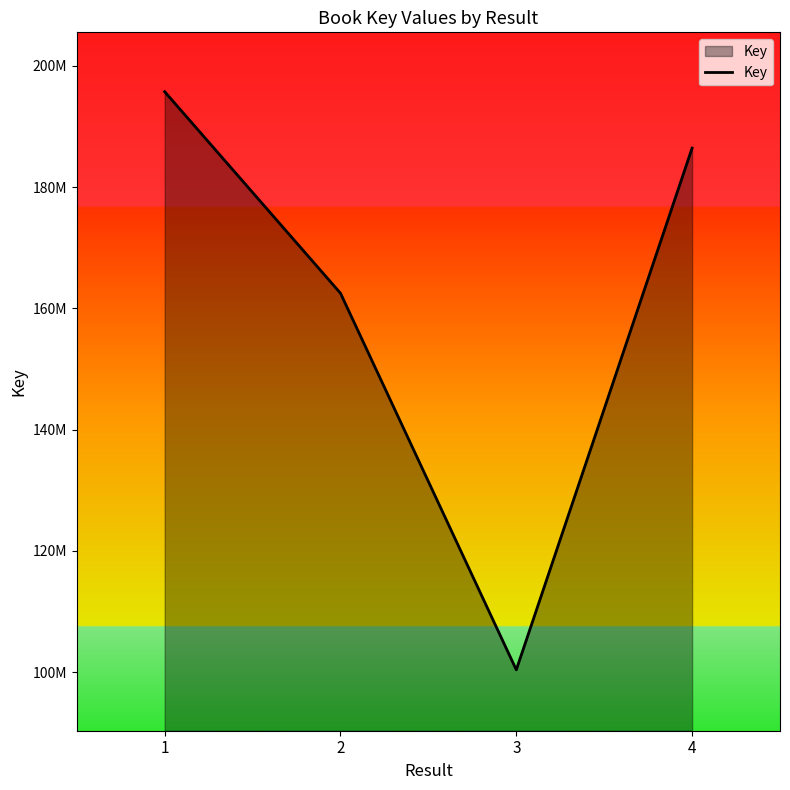

List the labels in order of value, largest first.

1, 4, 2, 3